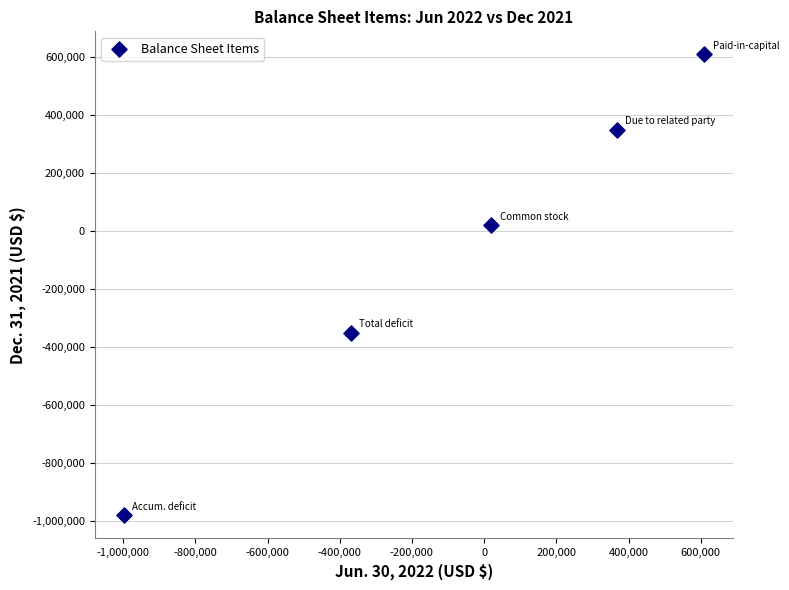

What is the average X value?

-73699